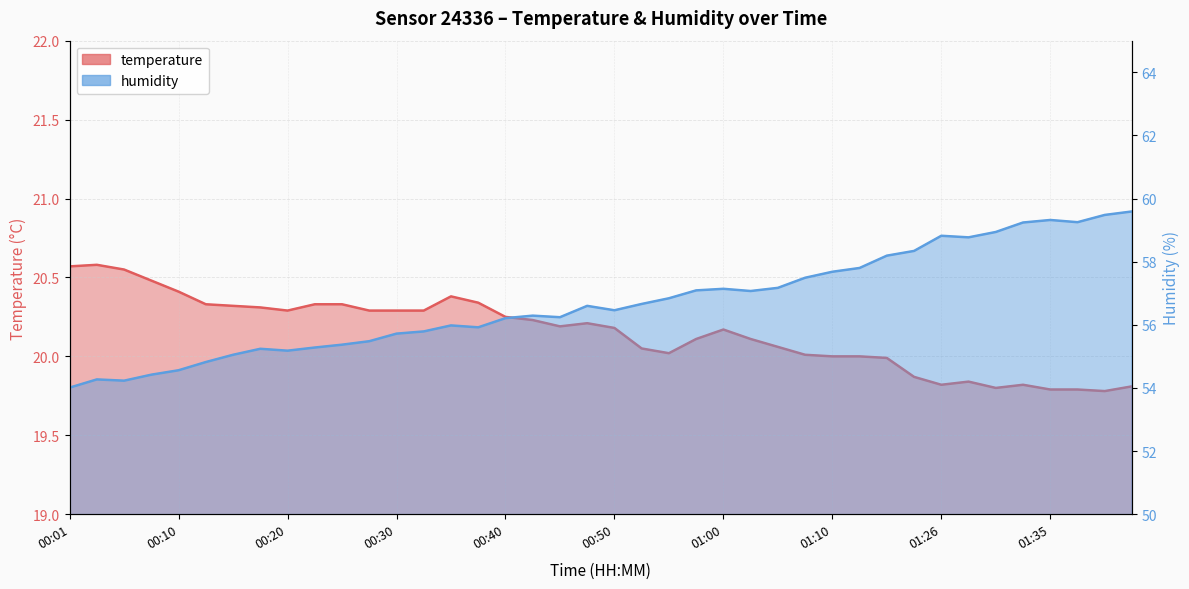

Count the number of data series in this chart.

2